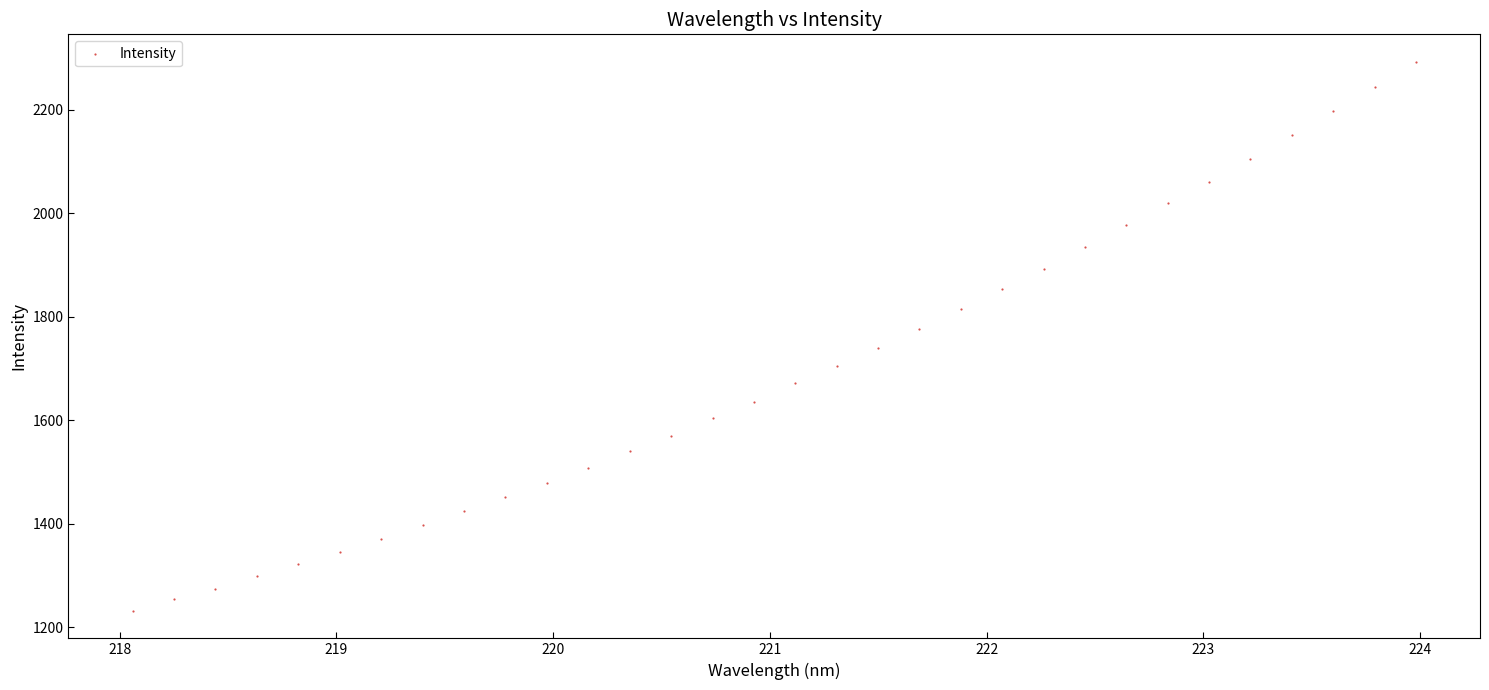

What is the range of X values (max minus min)?

5.9